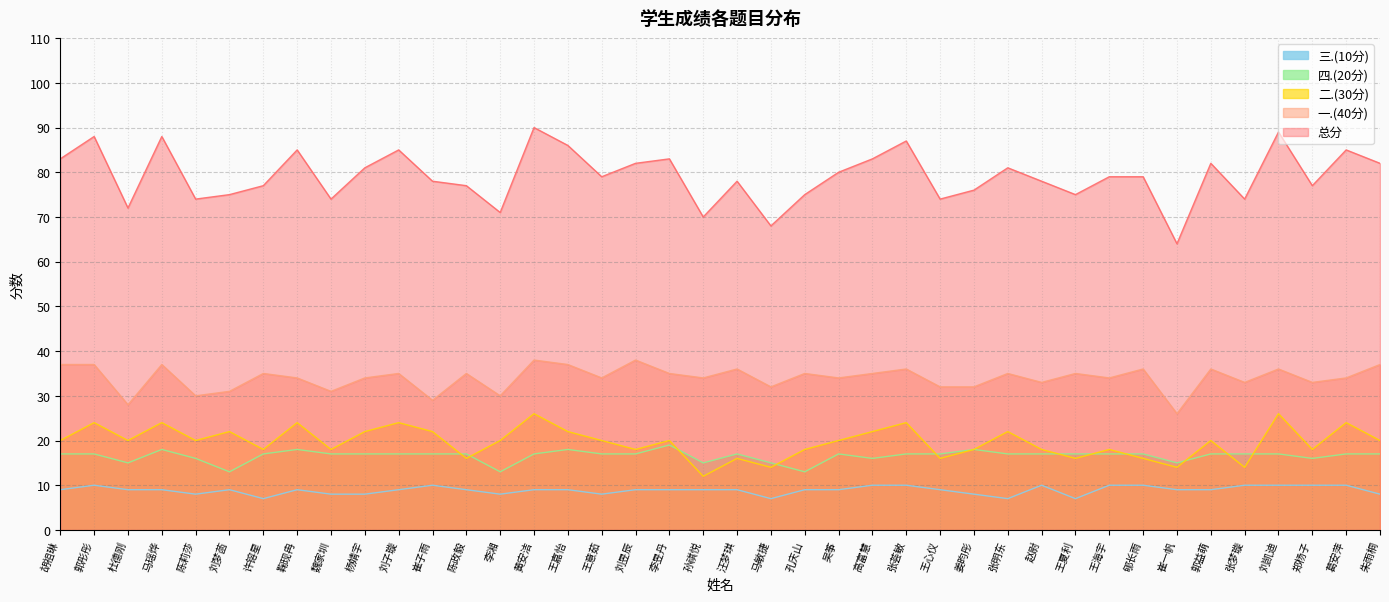

What is the average value of the 一.(40分) series?

34